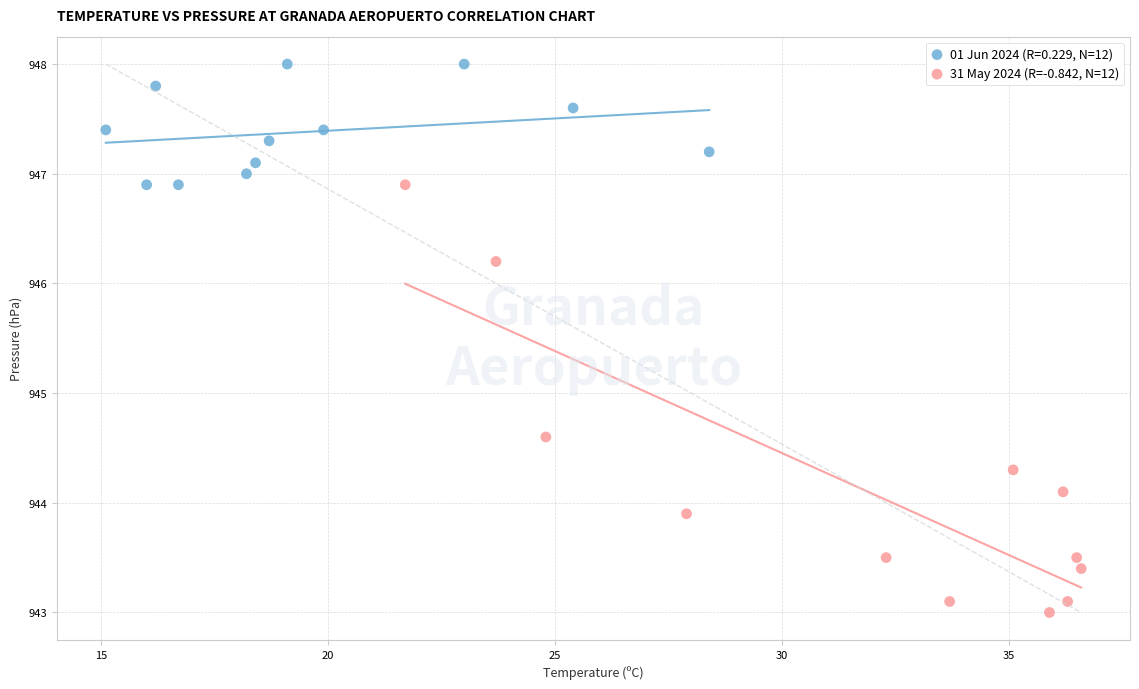

Which series has the widest spread of Y values?

31 May 2024 (R=-0.842, N=12)